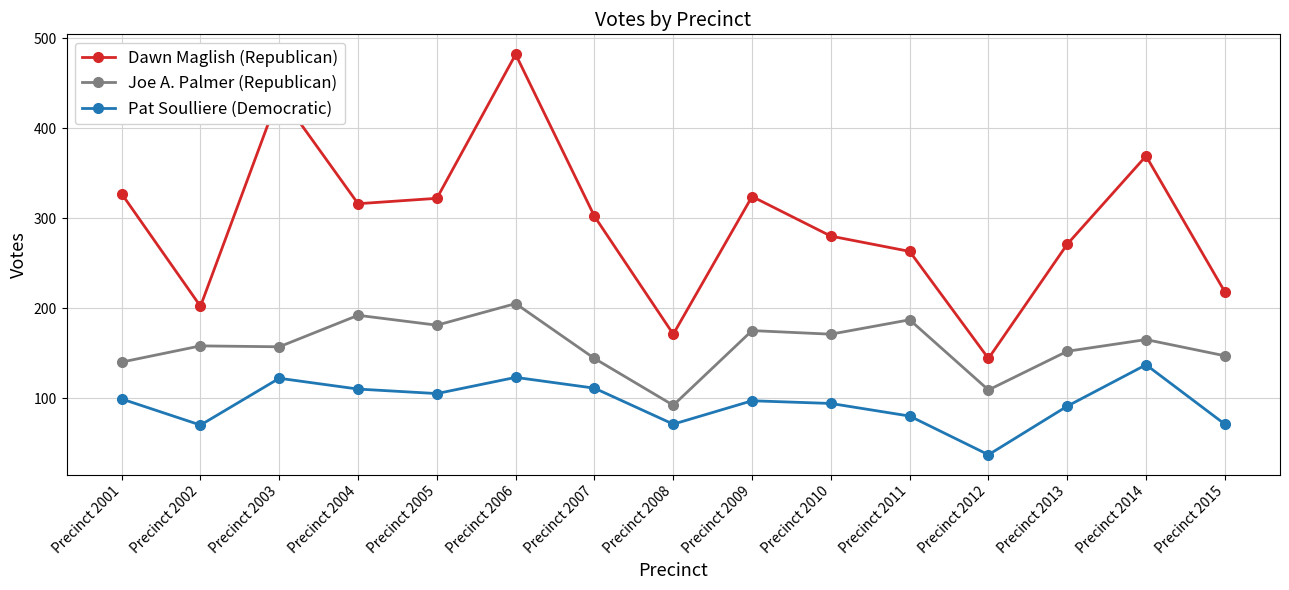

What is the difference between the Pat Soulliere (Democratic) values at Precinct 2010 and Precinct 2006?

29